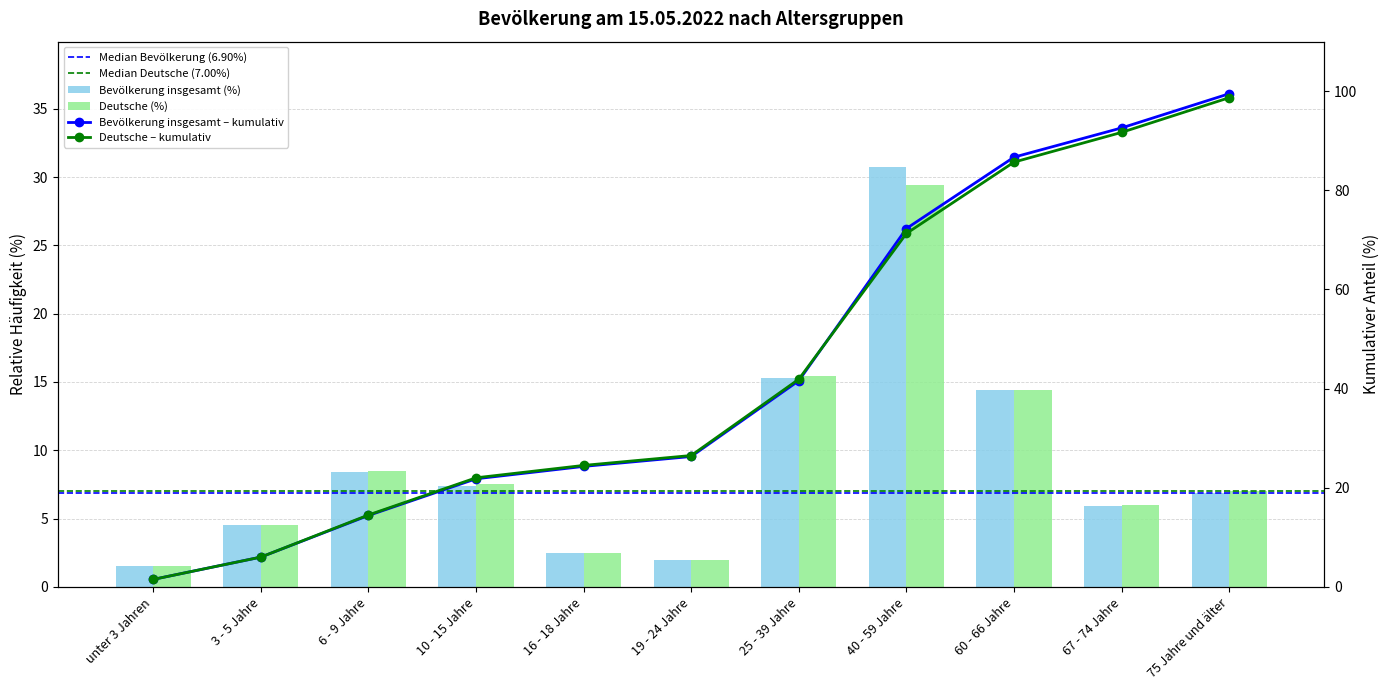

How many values in the Deutsche (%) series are below 7?

5